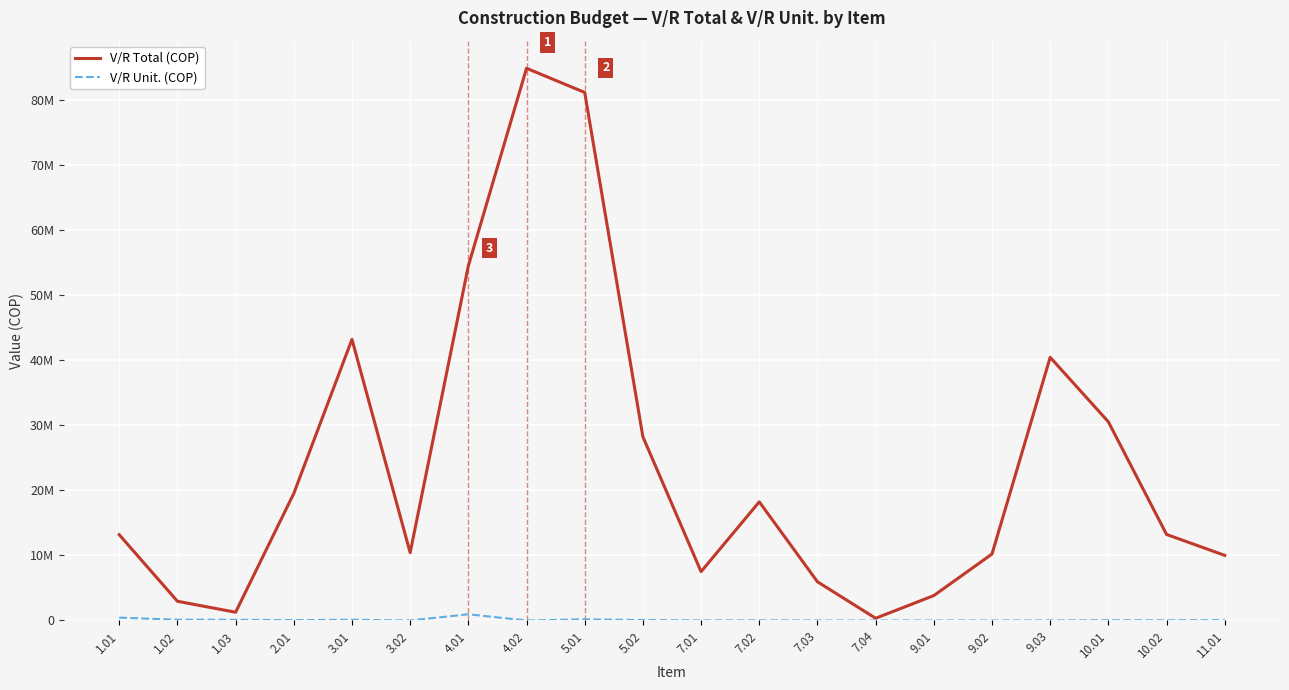

Rank the series by their average value, from highest to lowest.

V/R Total (COP), V/R Unit. (COP)